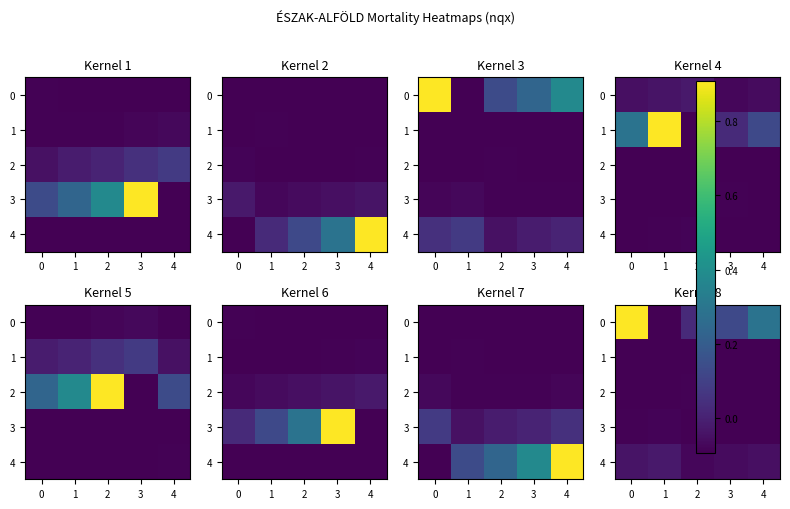

Which has a higher value, 4 or 1?

4